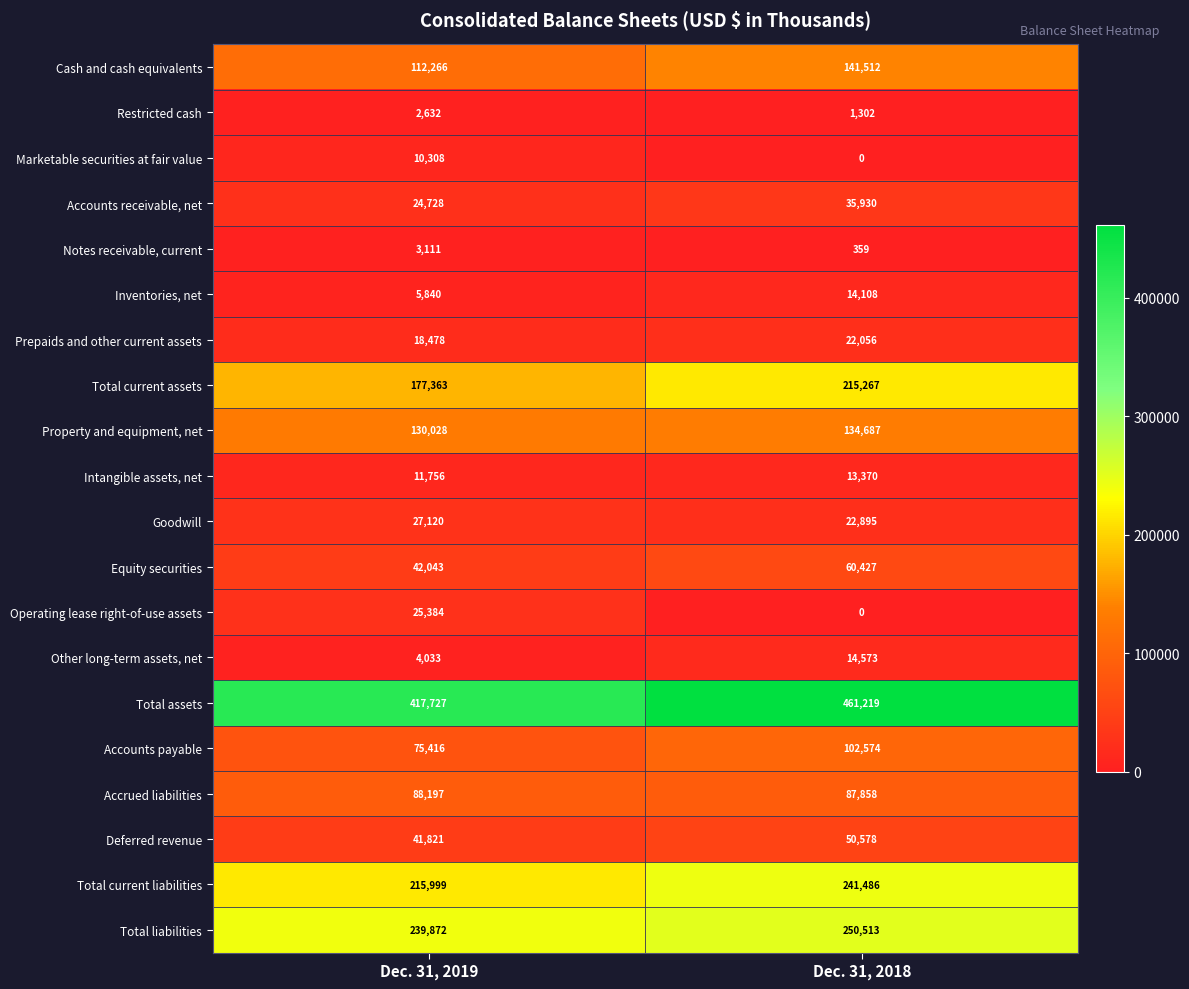

True or false: Accounts payable has a value of 75416 at Dec. 31, 2019.

True